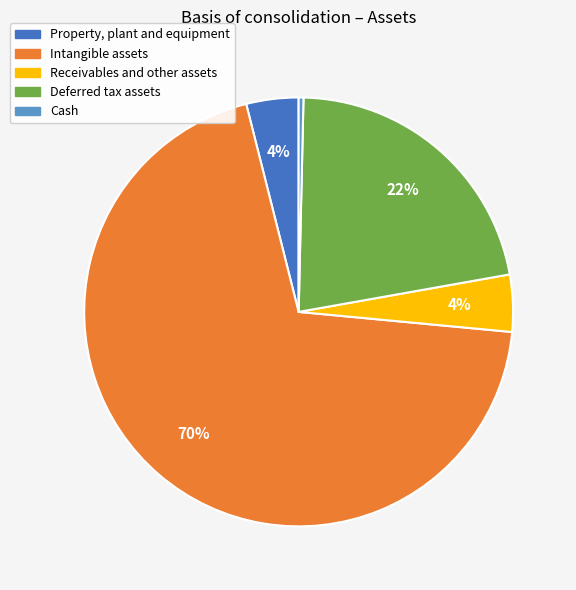

What percentage is the Deferred tax assets slice, to the nearest percent?

22%